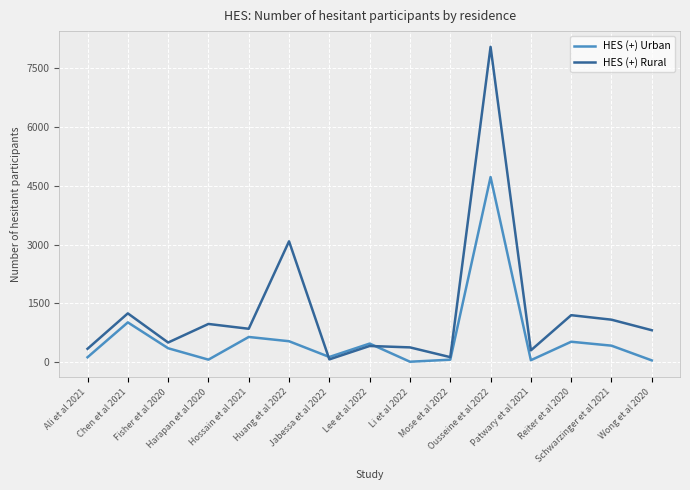

At which category does HES (+) Urban reach its first local peak?

Chen et al 2021